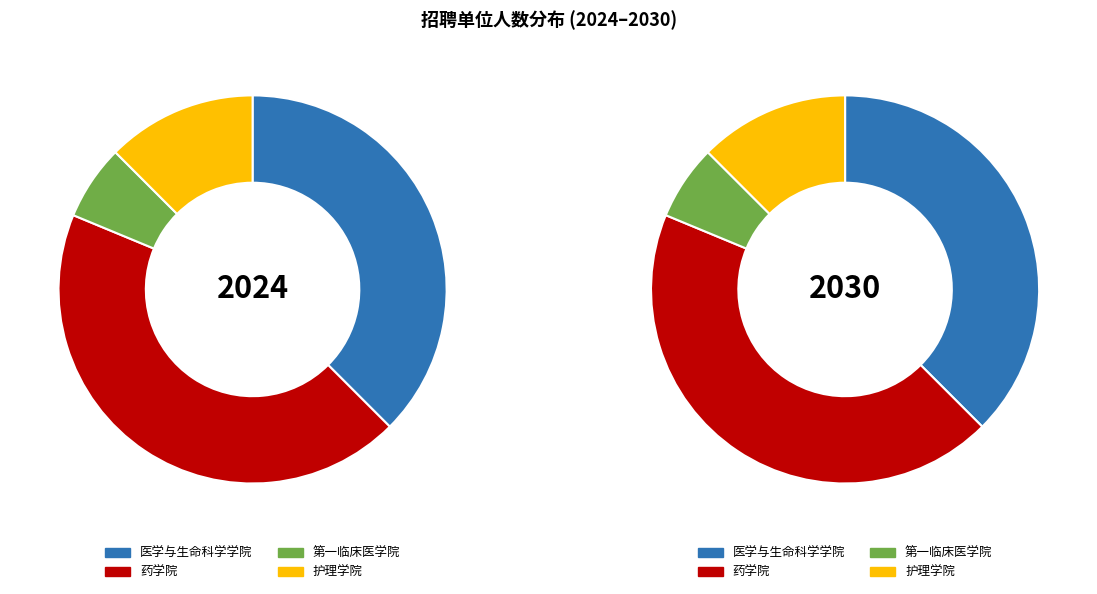

True or false: 药学院 accounts for 33% of the total.

False